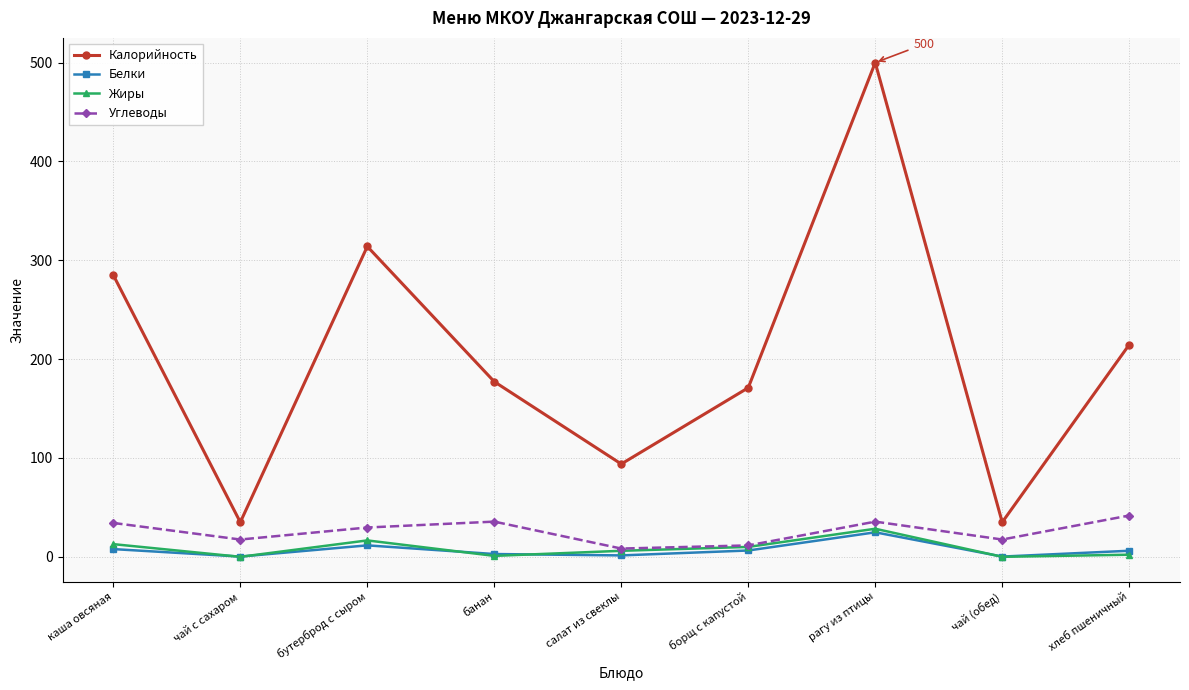

At which category is the sum across all series the highest?

рагу из птицы